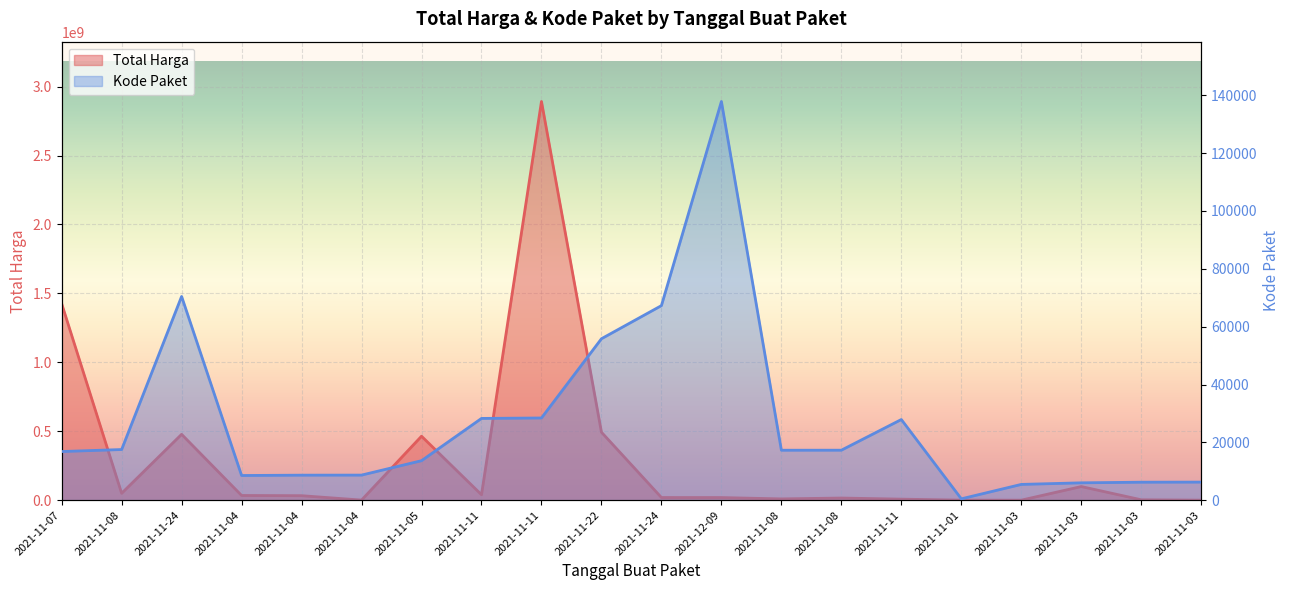

Count the number of categories in the chart.

20